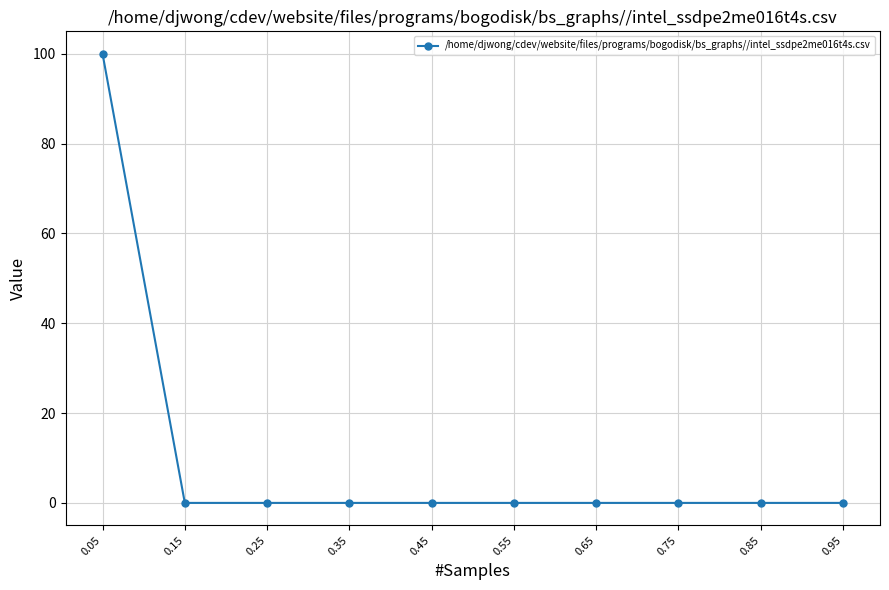

Reading right to left, list all the values displayed in this chart.

0	0	0	0	0	0	0	0	0	100